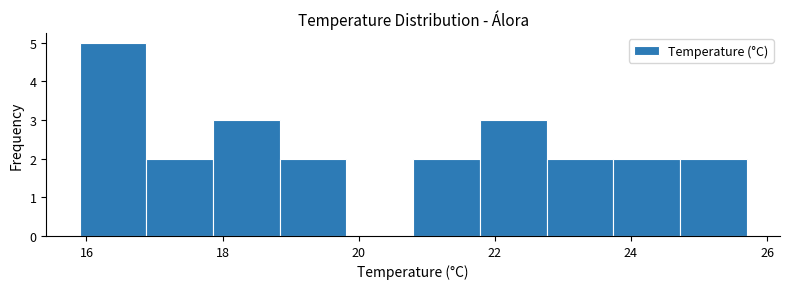

Reading left to right, transcribe this chart: for each bar, give the range it covers on the x-axis and its height. Neither the bar edges nor the heights are printed on the chart, so give them approximately, as read against the axes.

15.90 to 16.88: 5
16.88 to 17.86: 2
17.86 to 18.84: 3
18.84 to 19.82: 2
19.82 to 20.80: 0
20.80 to 21.78: 2
21.78 to 22.76: 3
22.76 to 23.74: 2
23.74 to 24.72: 2
24.72 to 25.70: 2